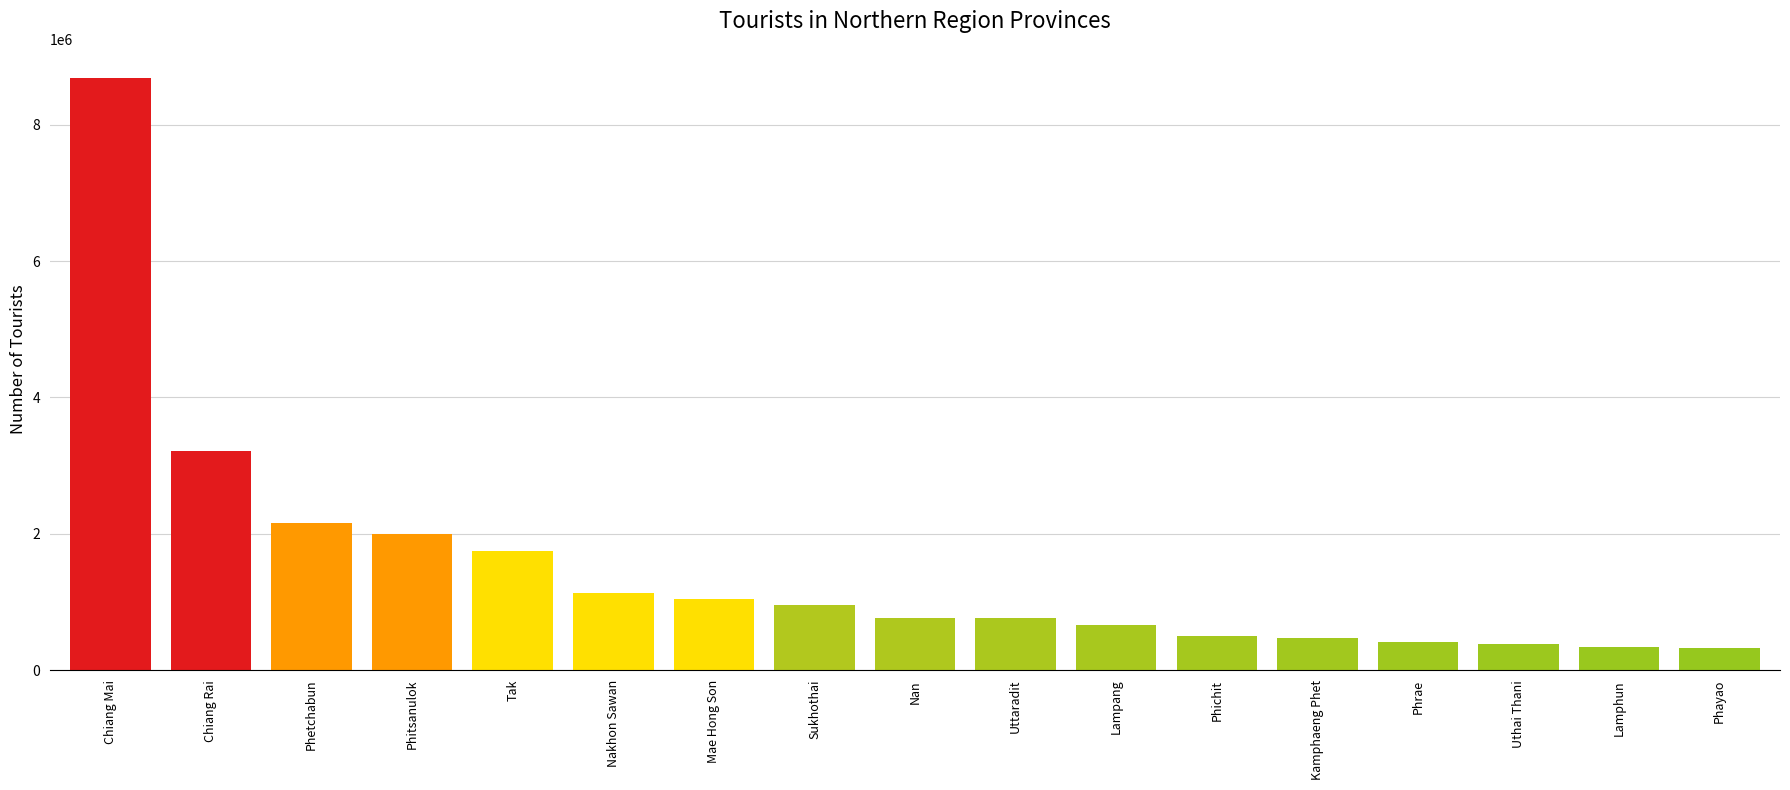

Does the chart contain stacked bars?

No